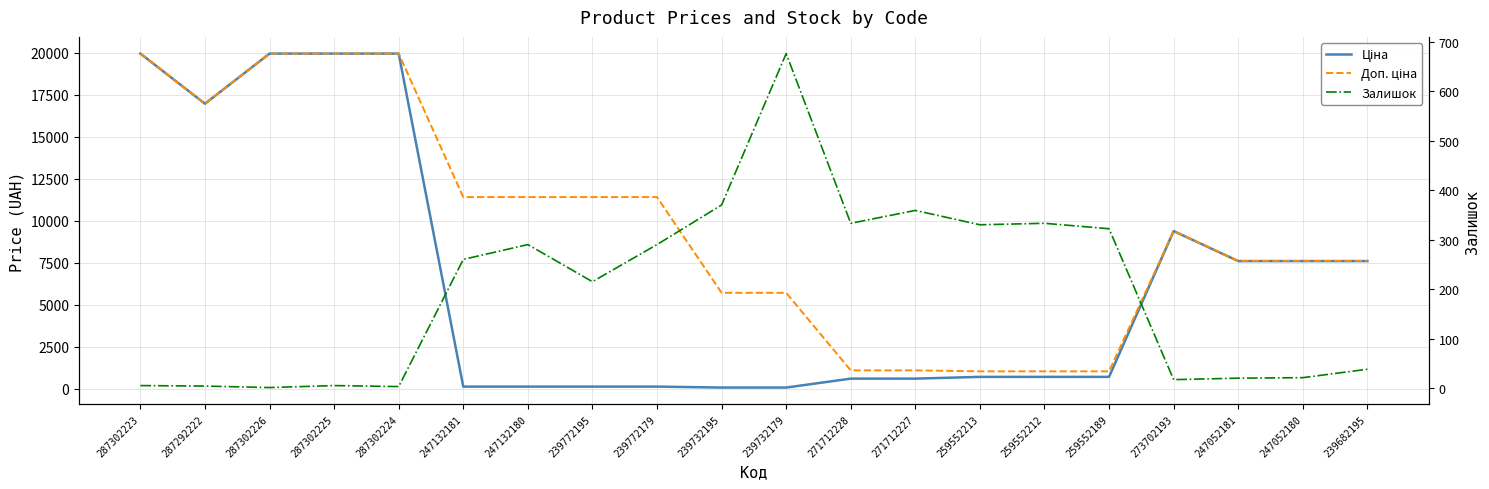

At which category does Доп. ціна reach its first local valley?

287292222